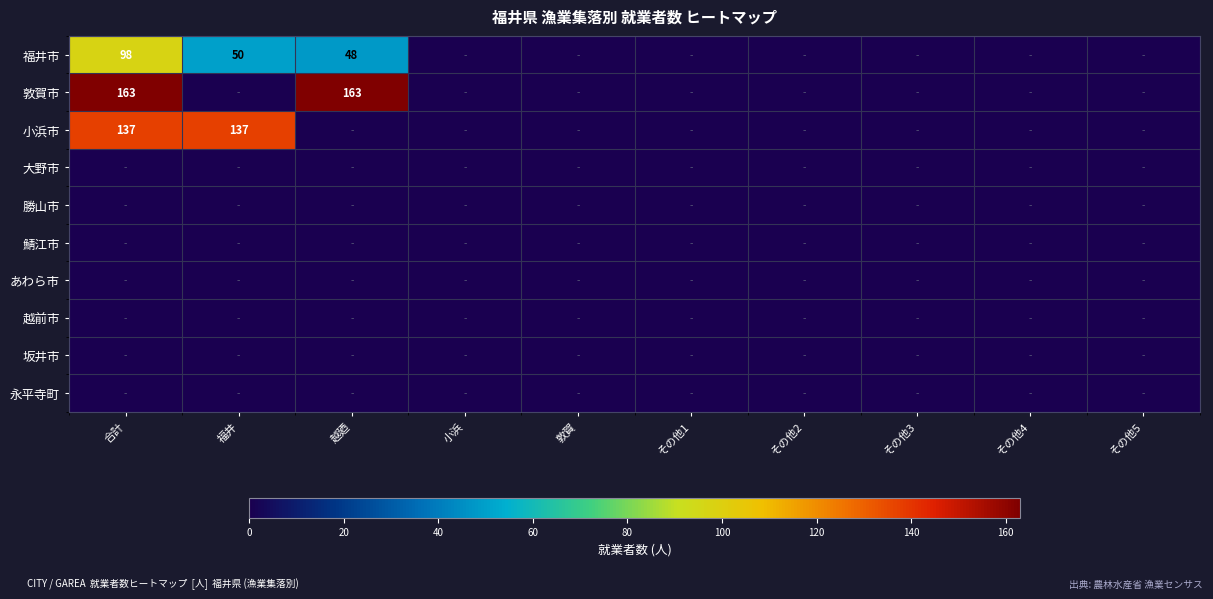

How many categories are shown in the chart?

10